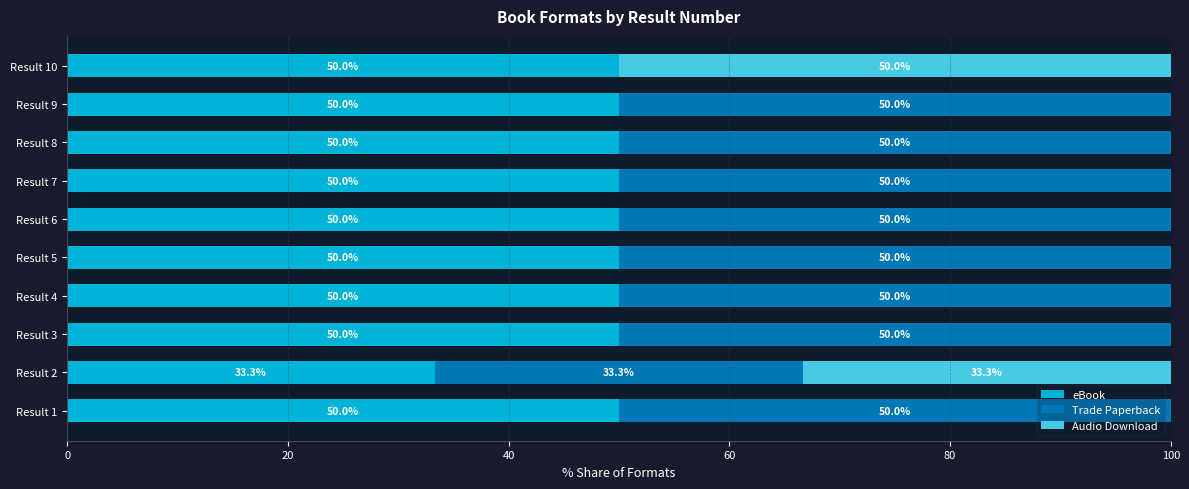

What is the total value across all series at Result 7?

100.0